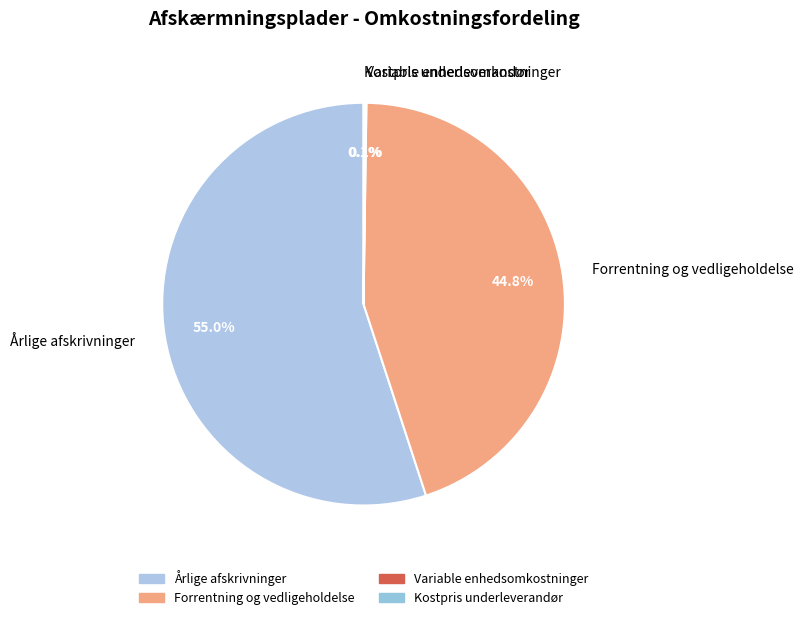

What portion of the pie excludes Forrentning og vedligeholdelse?

55.2%